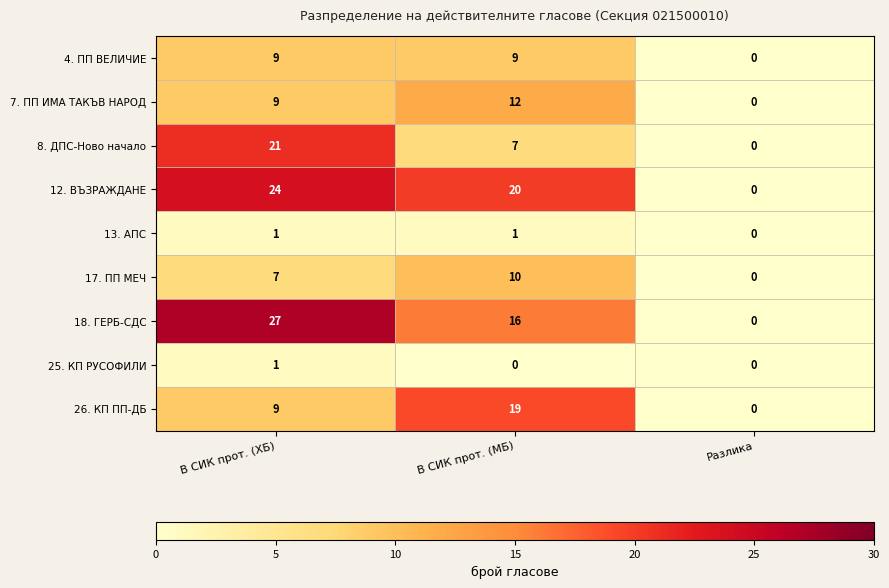

At how many categories does at least one series exceed 14?

2